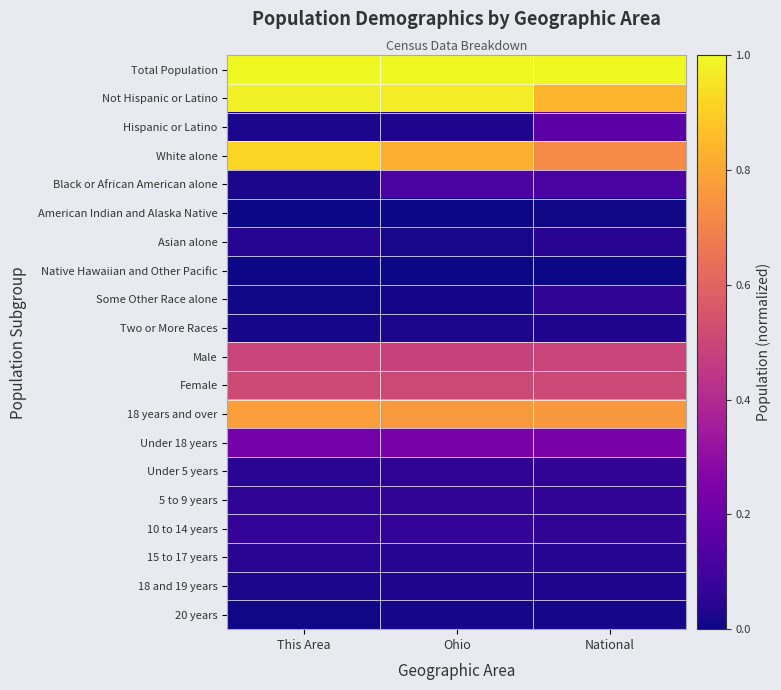

Reading right to left, what are all the values shown in this chart?

Total Population: National=1.0	Ohio=1.0	This Area=1.0
Not Hispanic or Latino: National=0.8	Ohio=1.0	This Area=1.0
Hispanic or Latino: National=0.2	Ohio=0.0	This Area=0.0
White alone: National=0.7	Ohio=0.8	This Area=0.9
Black or African American alone: National=0.1	Ohio=0.1	This Area=0.0
American Indian and Alaska Native: National=0.0	Ohio=0.0	This Area=0.0
Asian alone: National=0.0	Ohio=0.0	This Area=0.0
Native Hawaiian and Other Pacific: National=0.0	Ohio=0.0	This Area=0.0
Some Other Race alone: National=0.1	Ohio=0.0	This Area=0.0
Two or More Races: National=0.0	Ohio=0.0	This Area=0.0
Male: National=0.5	Ohio=0.5	This Area=0.5
Female: National=0.5	Ohio=0.5	This Area=0.5
18 years and over: National=0.8	Ohio=0.8	This Area=0.8
Under 18 years: National=0.2	Ohio=0.2	This Area=0.2
Under 5 years: National=0.1	Ohio=0.1	This Area=0.0
5 to 9 years: National=0.1	Ohio=0.1	This Area=0.1
10 to 14 years: National=0.1	Ohio=0.1	This Area=0.1
15 to 17 years: National=0.0	Ohio=0.0	This Area=0.0
18 and 19 years: National=0.0	Ohio=0.0	This Area=0.0
20 years: National=0.0	Ohio=0.0	This Area=0.0